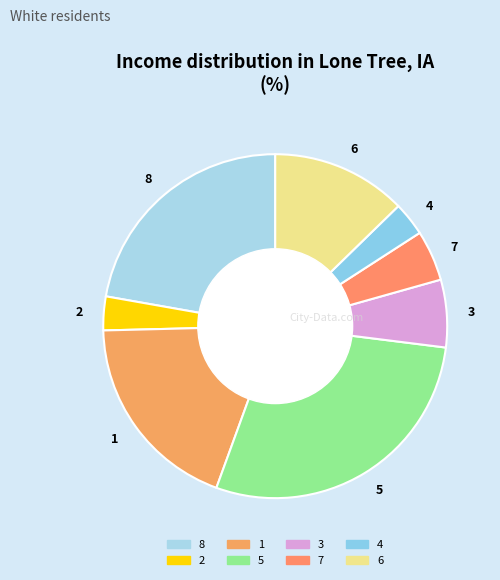

What is the ratio of the value at 8 to the value at 5?

0.8